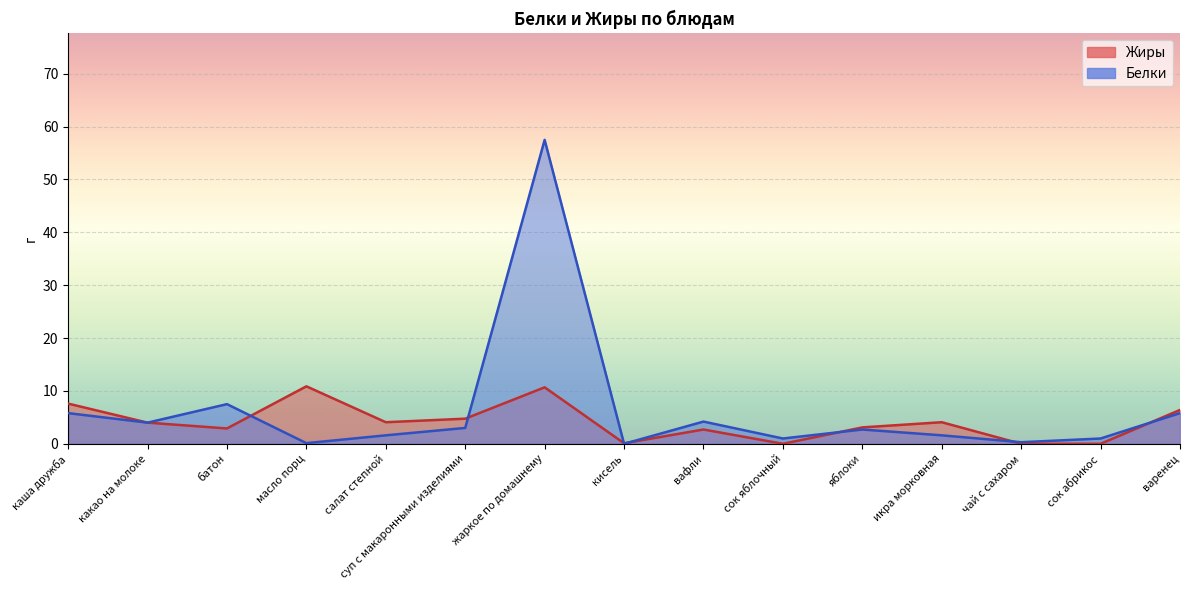

At how many categories does at least one series exceed 7?

4